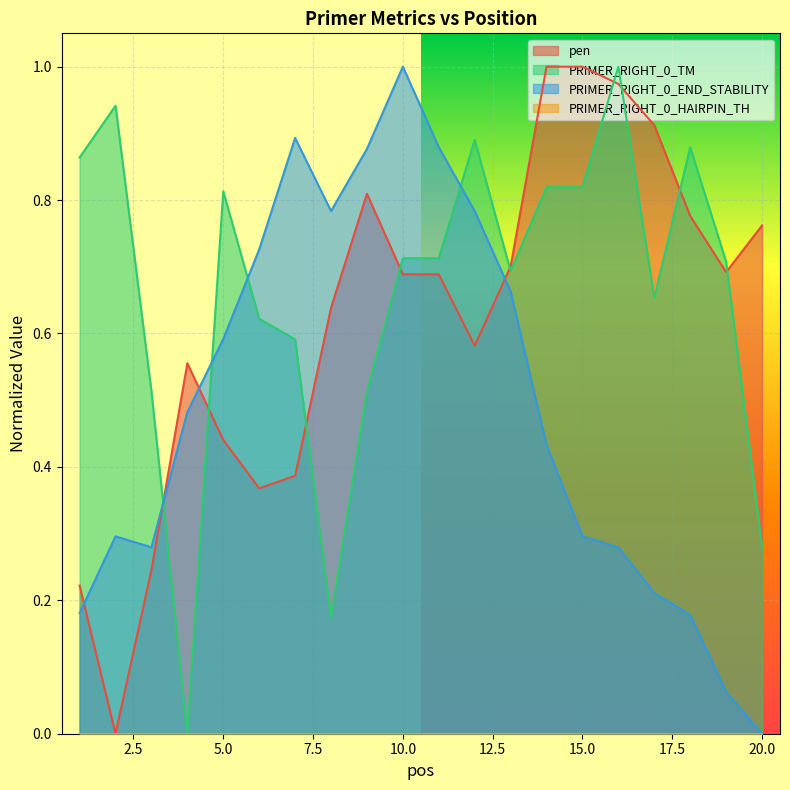

Reading right to left, transcribe all the data shown in this chart.

pen: 20=0.8	19=0.7	18=0.8	17=0.9	16=1.0	15=1.0	14=1.0	13=0.7	12=0.6	11=0.7	10=0.7	9=0.8	8=0.6	7=0.4	6=0.4	5=0.4	4=0.6	3=0.2	2=0.0	1=0.2
PRIMER_RIGHT_0_TM: 20=0.3	19=0.7	18=0.9	17=0.7	16=1.0	15=0.8	14=0.8	13=0.7	12=0.9	11=0.7	10=0.7	9=0.5	8=0.2	7=0.6	6=0.6	5=0.8	4=0.0	3=0.5	2=0.9	1=0.9
PRIMER_RIGHT_0_END_STABILITY: 20=0.0	19=0.1	18=0.2	17=0.2	16=0.3	15=0.3	14=0.4	13=0.7	12=0.8	11=0.9	10=1.0	9=0.9	8=0.8	7=0.9	6=0.7	5=0.6	4=0.5	3=0.3	2=0.3	1=0.2